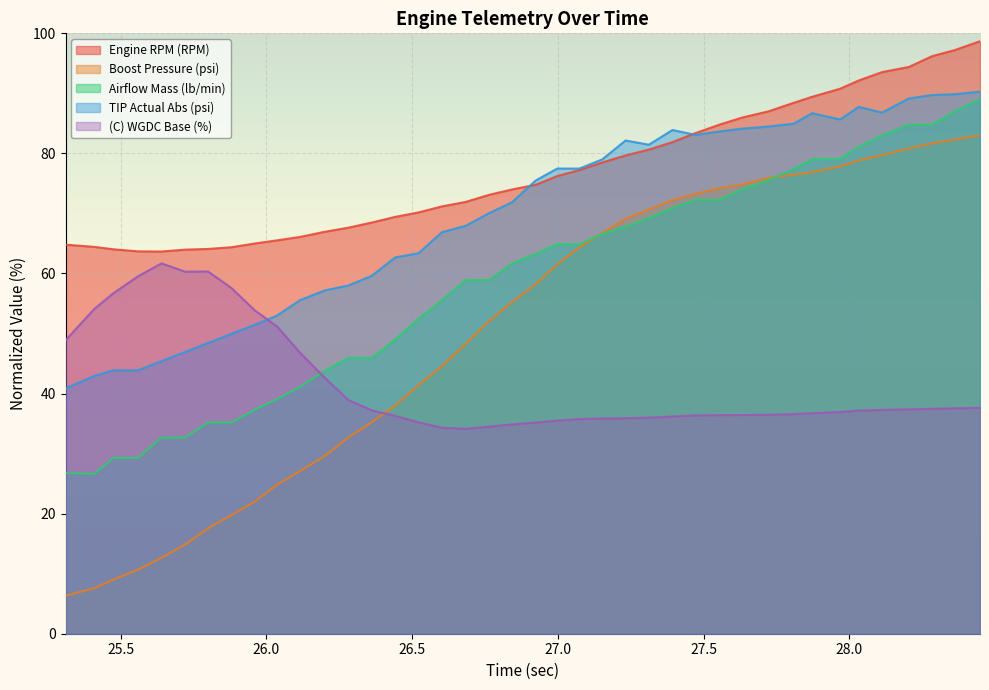

What is the value of the (C) WGDC Base (%) point at the 12th from the left?

42.6